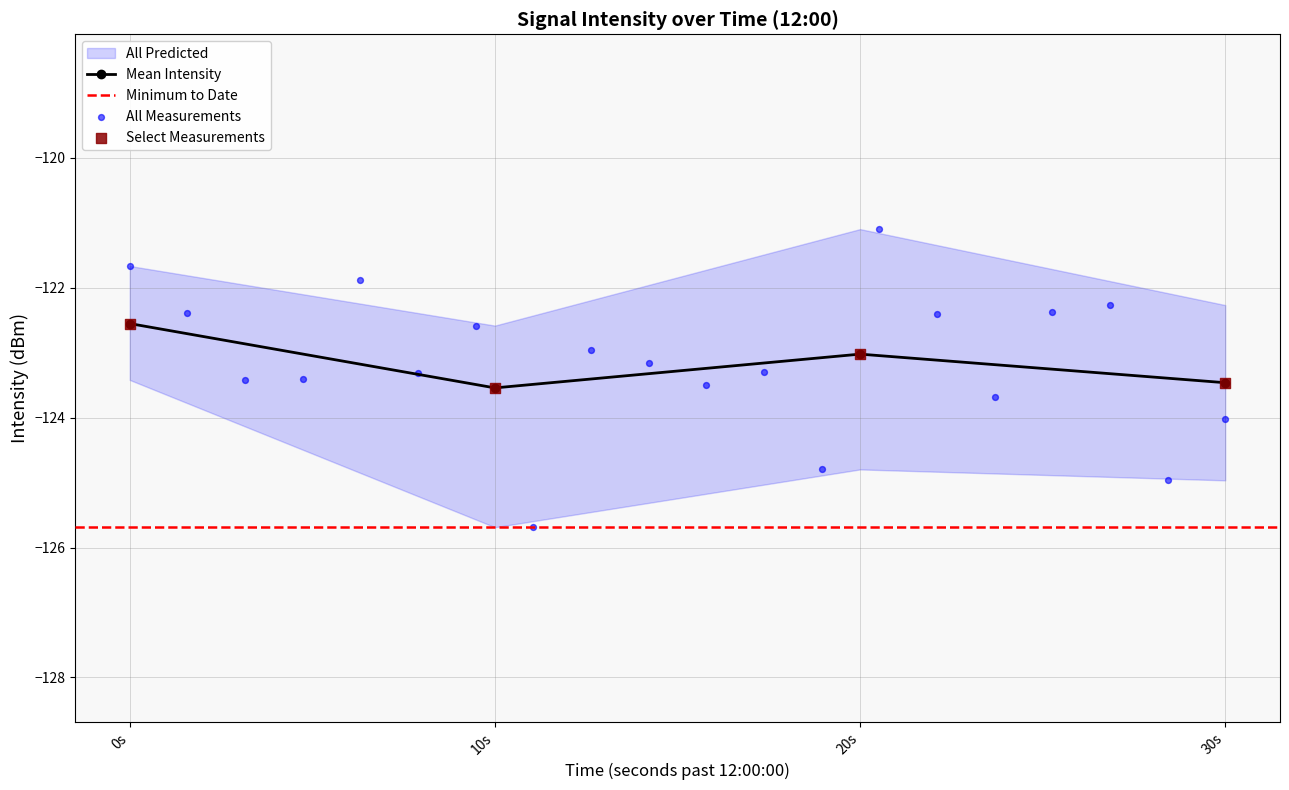

The value of Mean Intensity at 20s is -123.0. True or false?

True